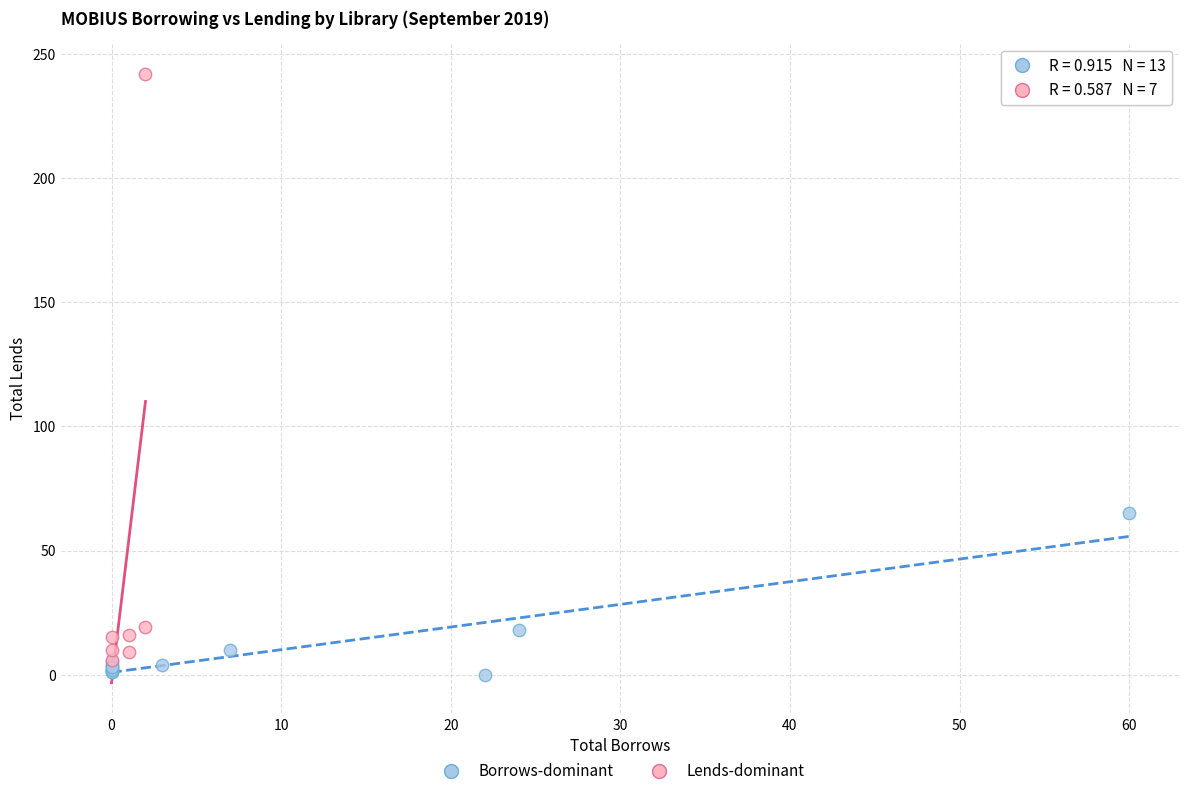

Which series has the largest Y range (max minus min)?

Lends-dominant